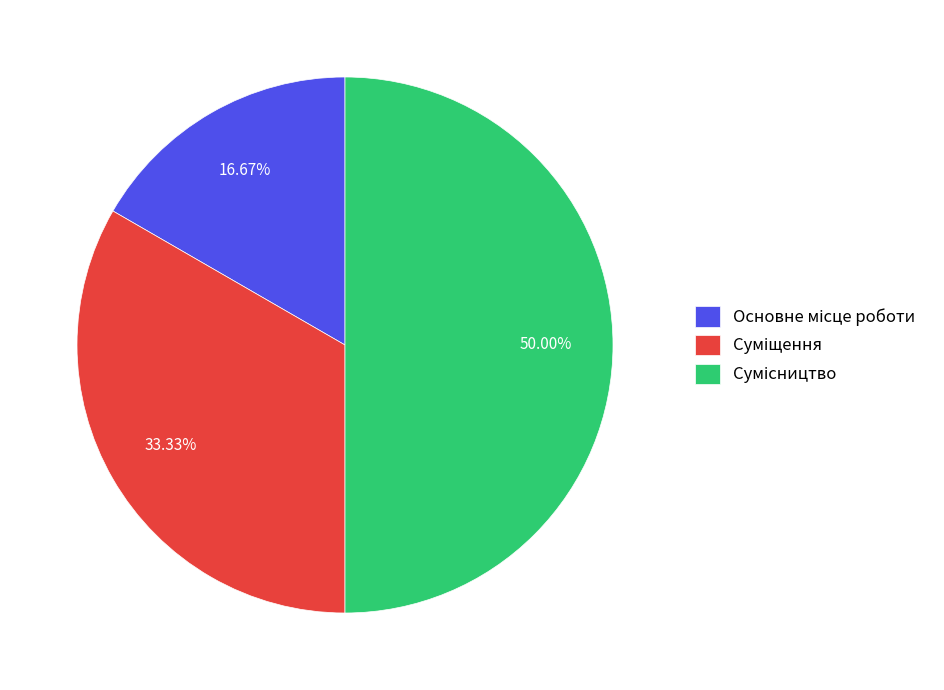

Combined, do Основне місце роботи and Сумісництво account for over 50%?

Yes